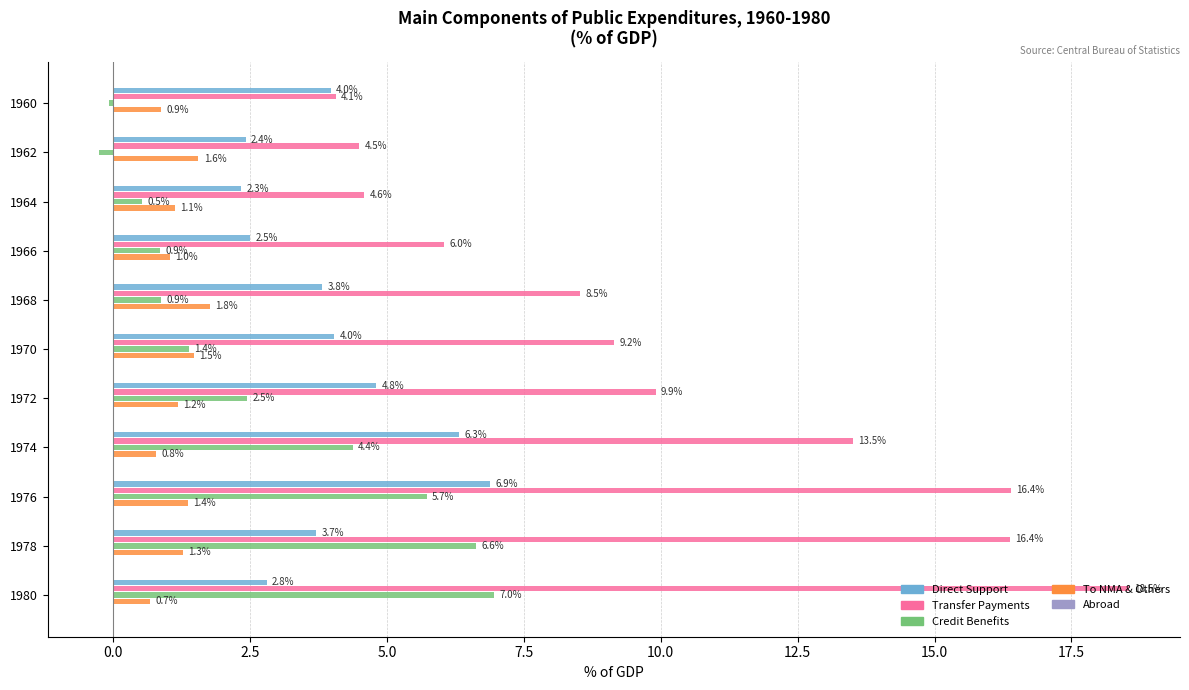

Which series has the largest range (max minus min)?

Transfer Payments